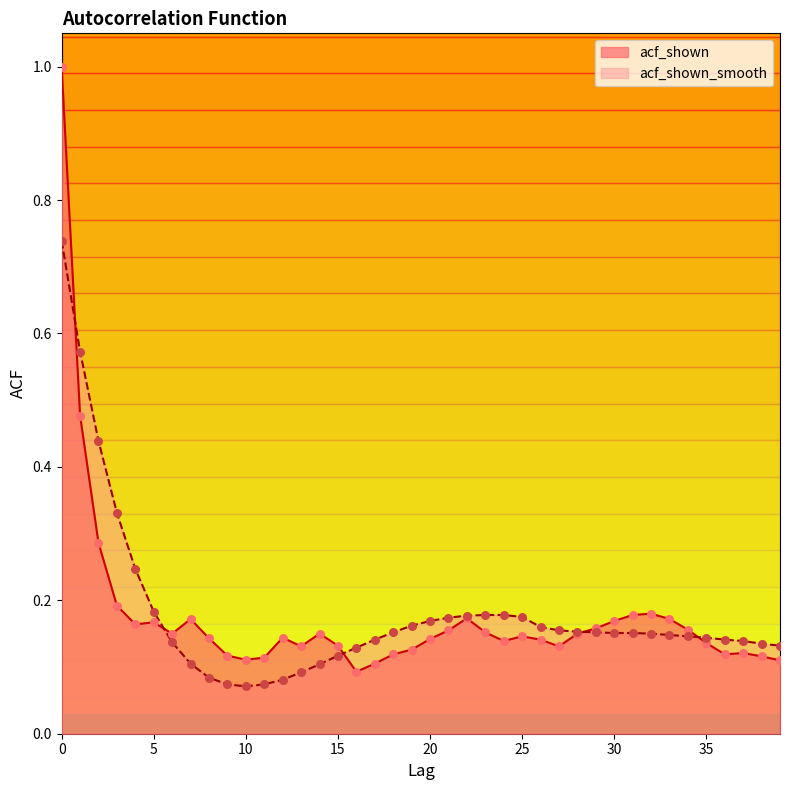

Which series reaches the minimum Y coordinate?

acf_shown_smooth